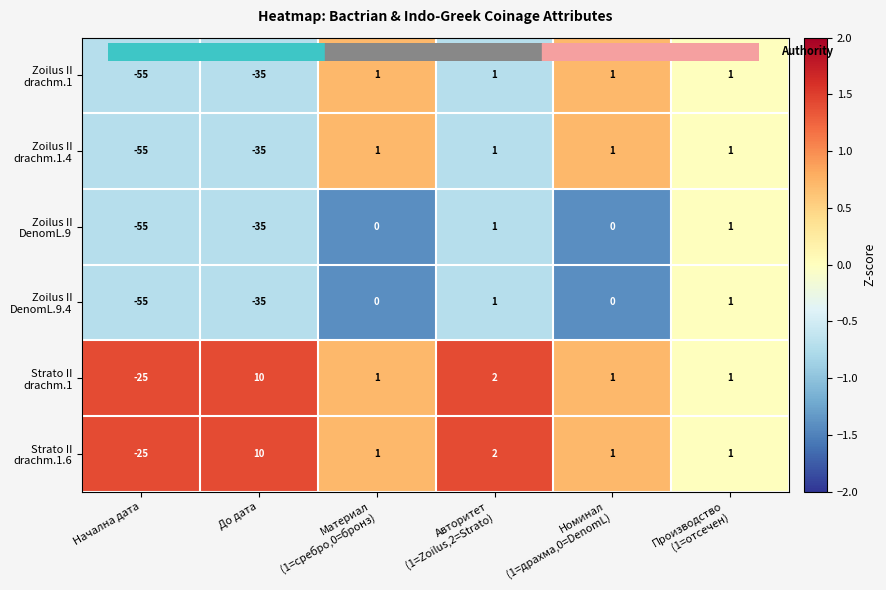

What is the difference between the highest and lowest values at Начална дата?

30